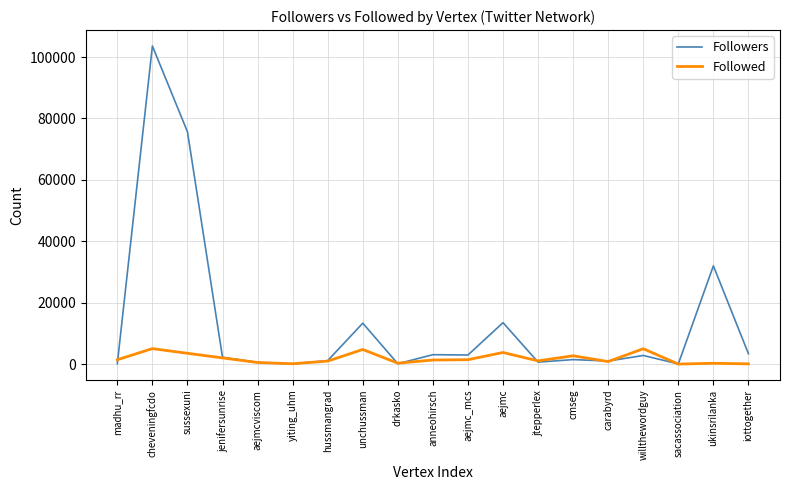

True or false: Followers has a value of 2961 at aejmc_mcs.

True